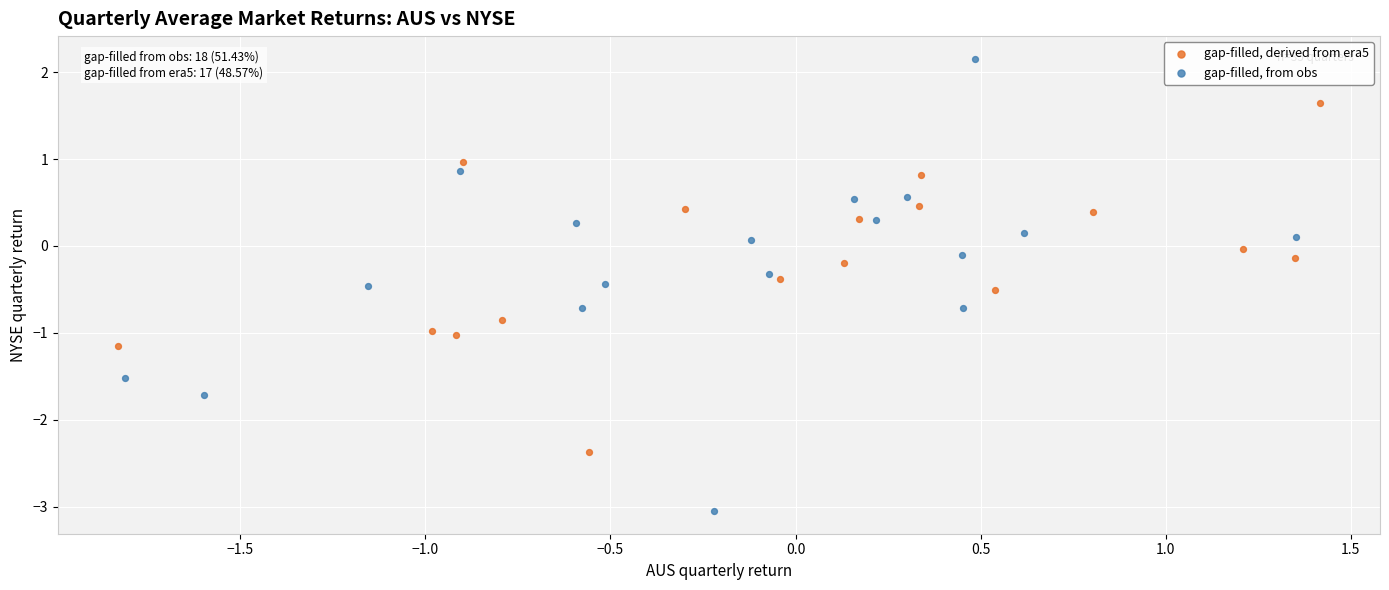

Which series contains the lowest Y value?

gap-filled, from obs